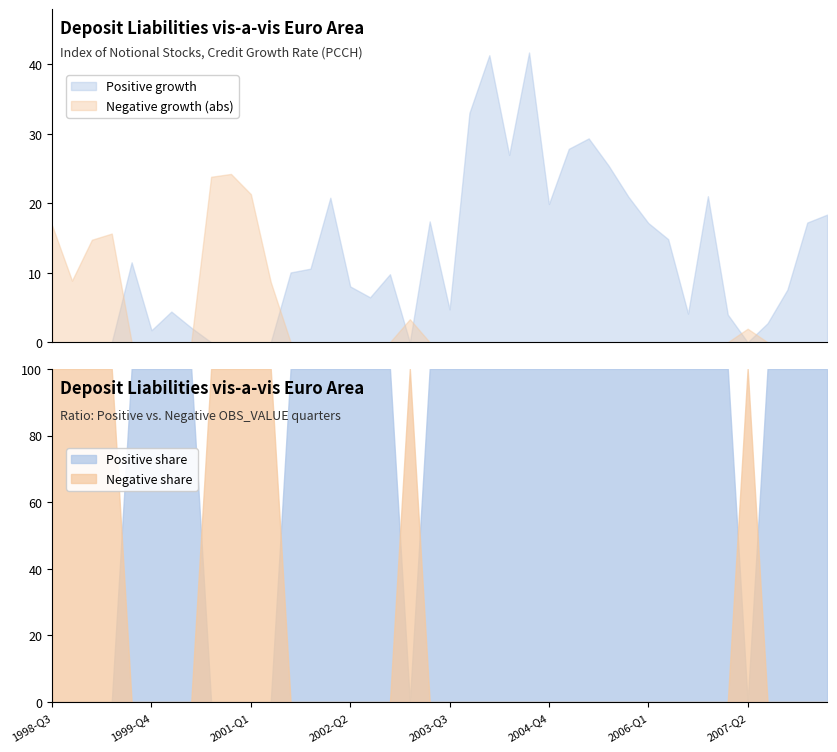

How many positive values are there?

30